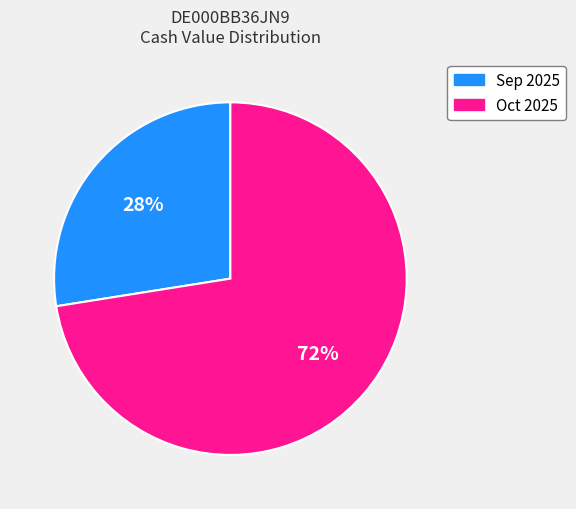

What is the largest slice in the pie chart?

Oct 2025